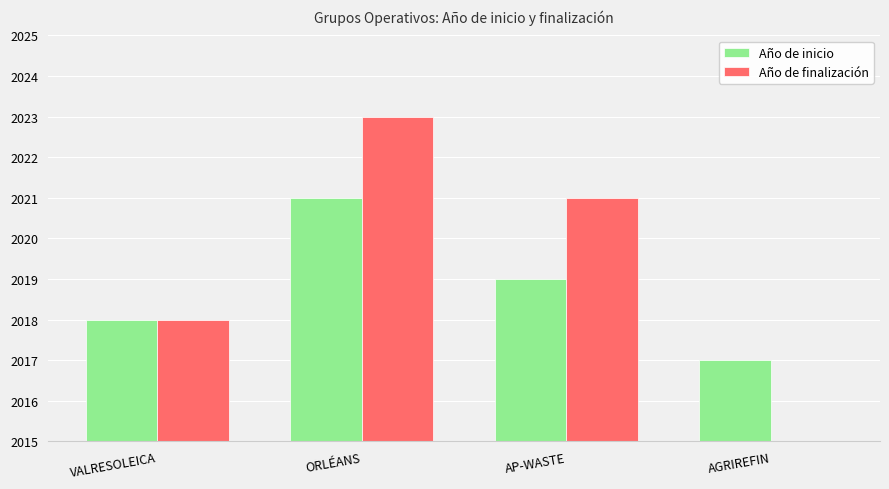

List the labels in order of Año de finalización value, largest first.

ORLÉANS, AP-WASTE, VALRESOLEICA, AGRIREFIN